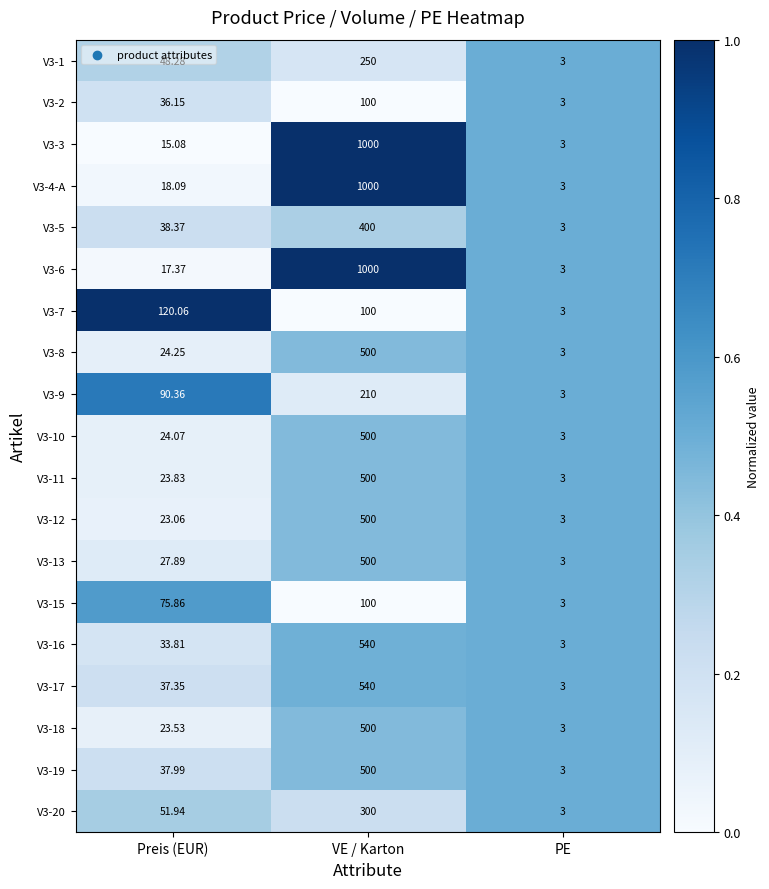

At which category is the sum across all series the highest?

VE / Karton